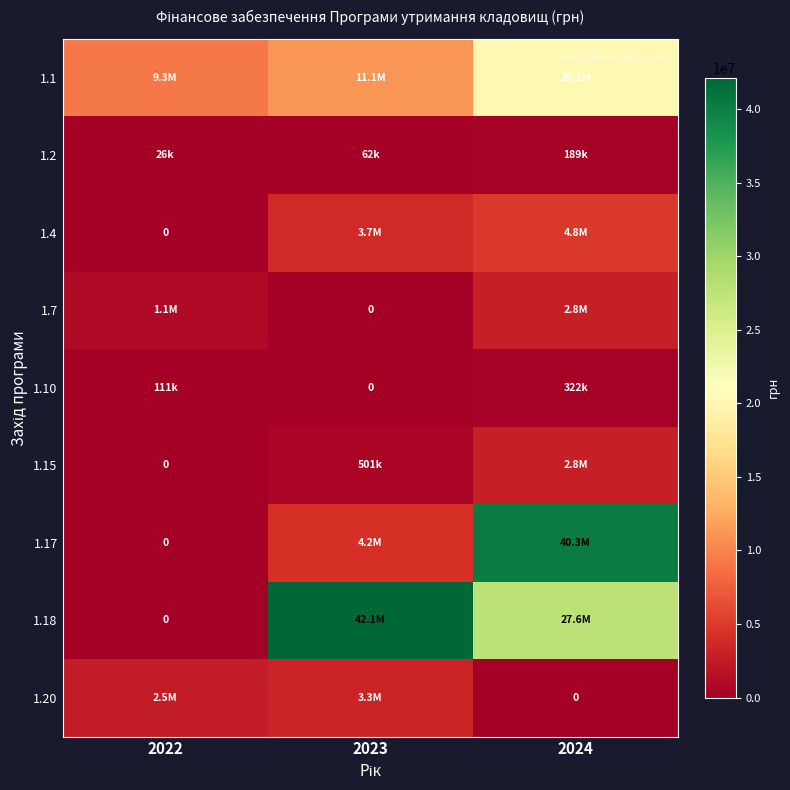

Is the value of 1.1 at 2022 greater than the value of 1.10 at 2023?

Yes